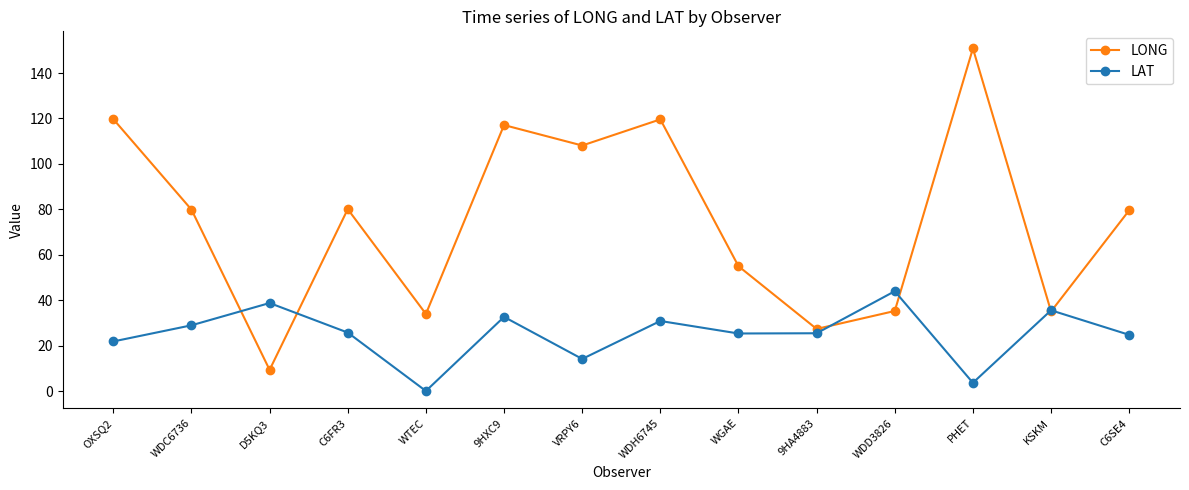

Where do LONG and LAT first cross each other?

WDC6736 and D5KQ3